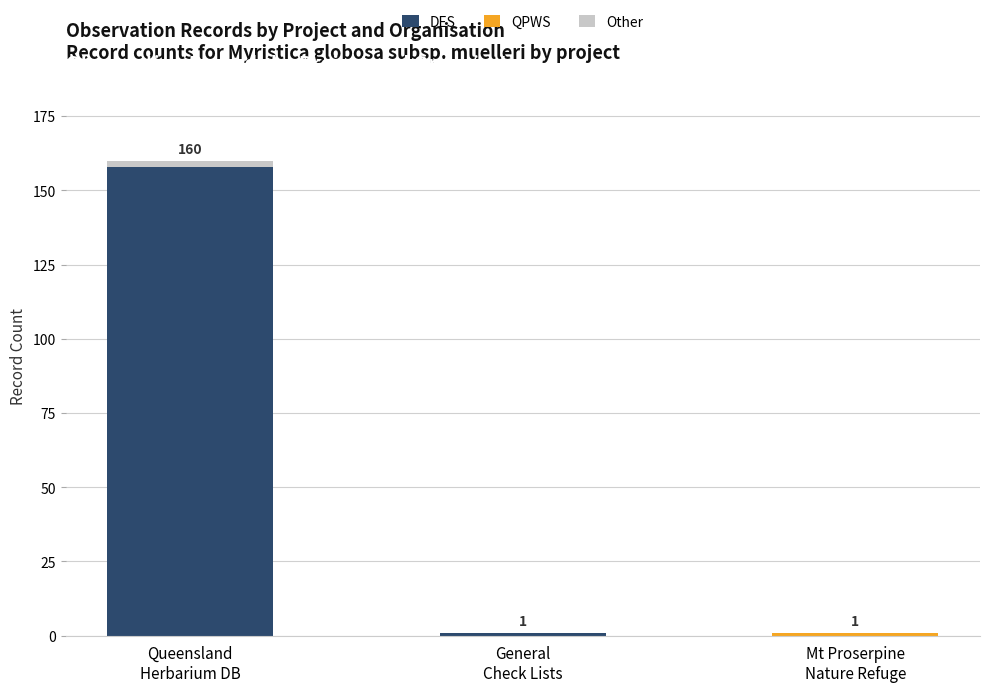

How many data points does each series have?

3